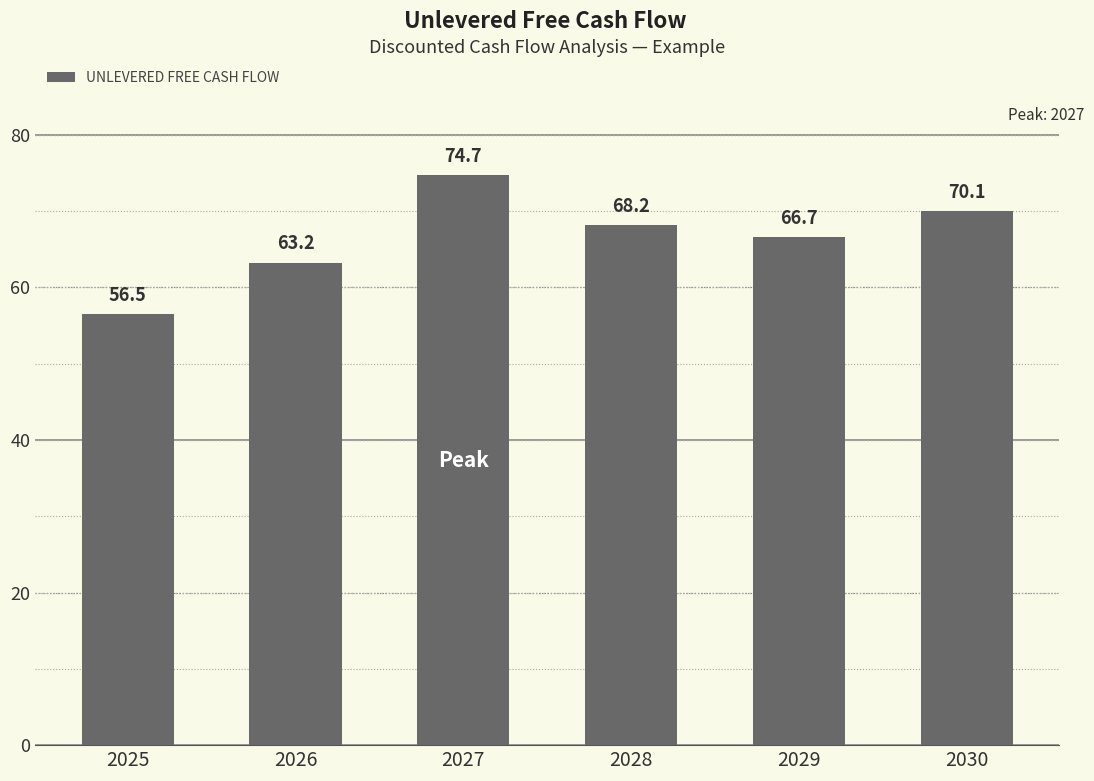

How many values are below 68?

3